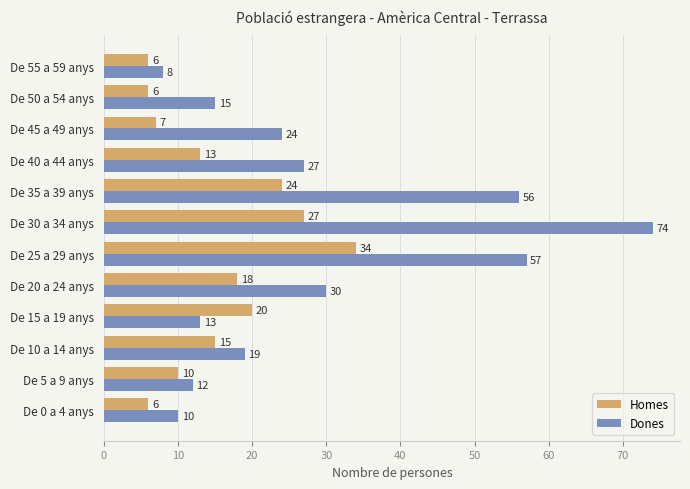

At how many categories does at least one series exceed 9?

11